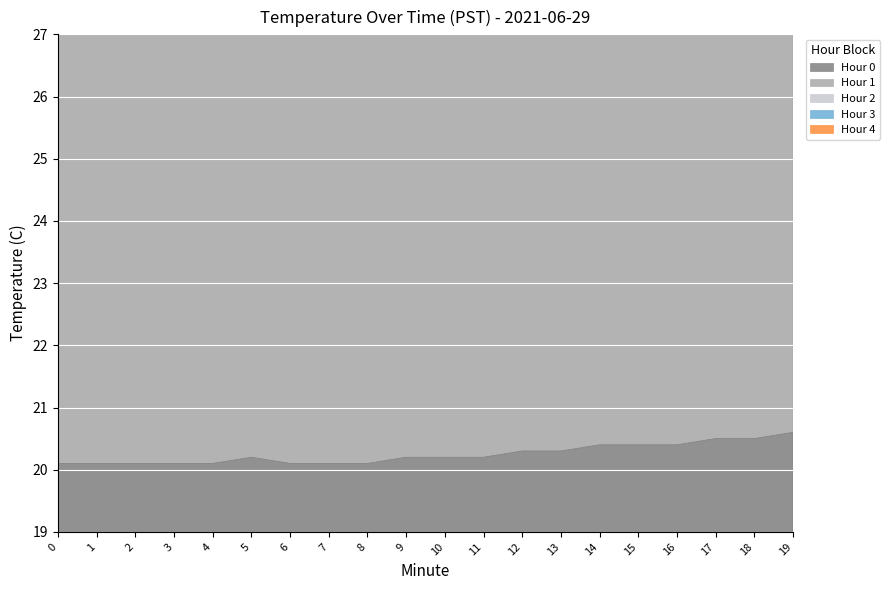

Reading left to right, transcribe all the data shown in this chart.

Hour 0: 20.1	20.1	20.1	20.1	20.1	20.2	20.1	20.1	20.1	20.2	20.2	20.2	20.3	20.3	20.4	20.4	20.4	20.5	20.5	20.6
Hour 2: 107.1	107.4	107.6	107.9	108.2	108.5	108.7	108.9	109.2	109.5	109.8	110.0	110.4	110.7	111.1	111.3	111.6	111.9	112.2	112.5
Hour 3: 83.3	83.5	83.6	83.8	84.0	84.2	84.3	84.4	84.6	84.8	85.0	85.1	85.4	85.6	85.9	86.0	86.2	86.4	86.6	86.8
Hour 4: 61.5	61.6	61.6	61.7	61.8	61.9	61.9	61.9	62.0	62.1	62.2	62.2	62.4	62.5	62.7	62.7	62.8	62.9	63.0	63.1